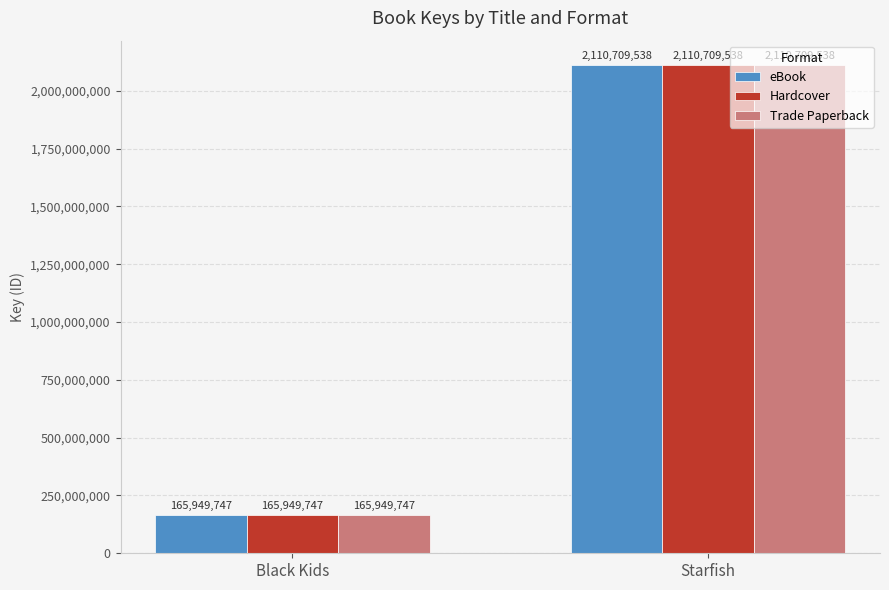

At which category is the sum across all series the highest?

Starfish